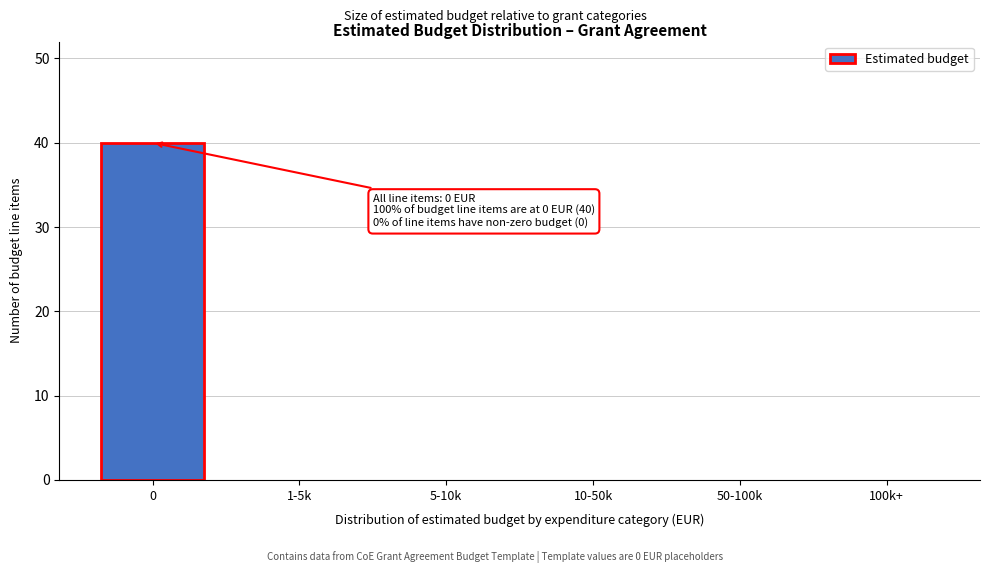

Reading left to right, transcribe all the data shown in this chart.

0=40	1-5k=0	5-10k=0	10-50k=0	50-100k=0	100k+=0